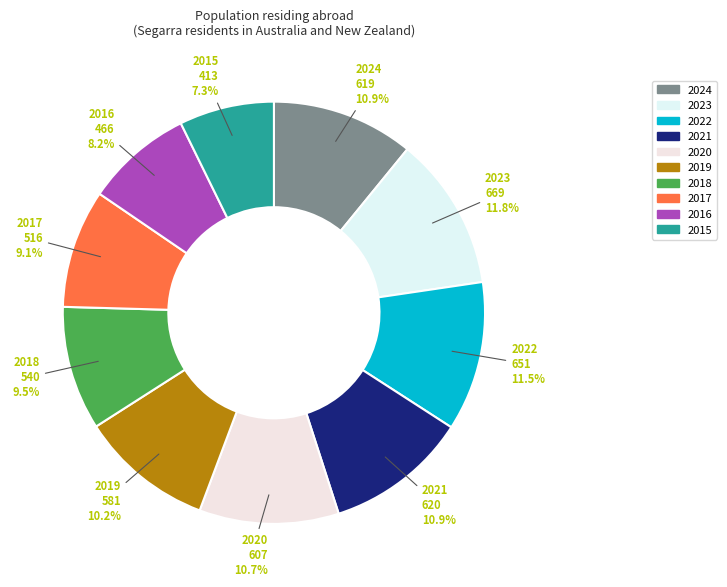

How many segments does this pie chart have?

10